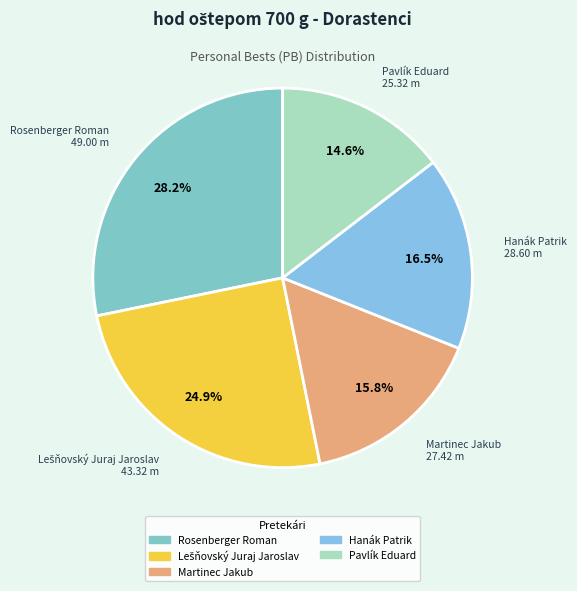

Is it true that Pavlík Eduard is 15% of the pie?

True